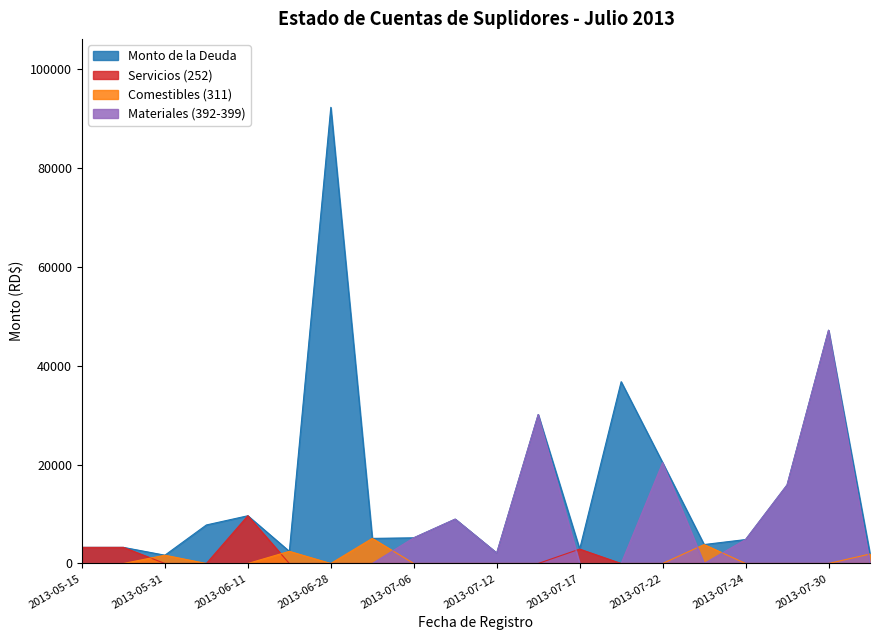

What is the label of the 19th point from the right?

2013-05-21